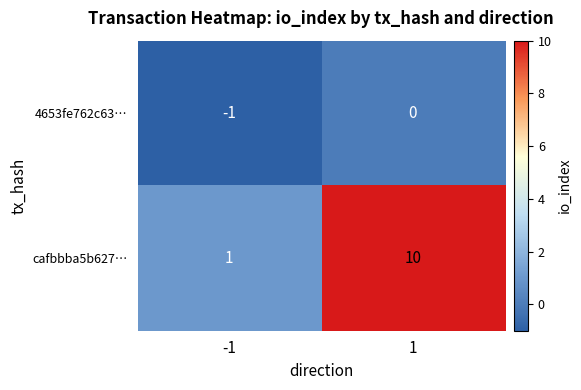

Rank the series at 1 from lowest to highest value.

4653fe762c63…, cafbbba5b627…